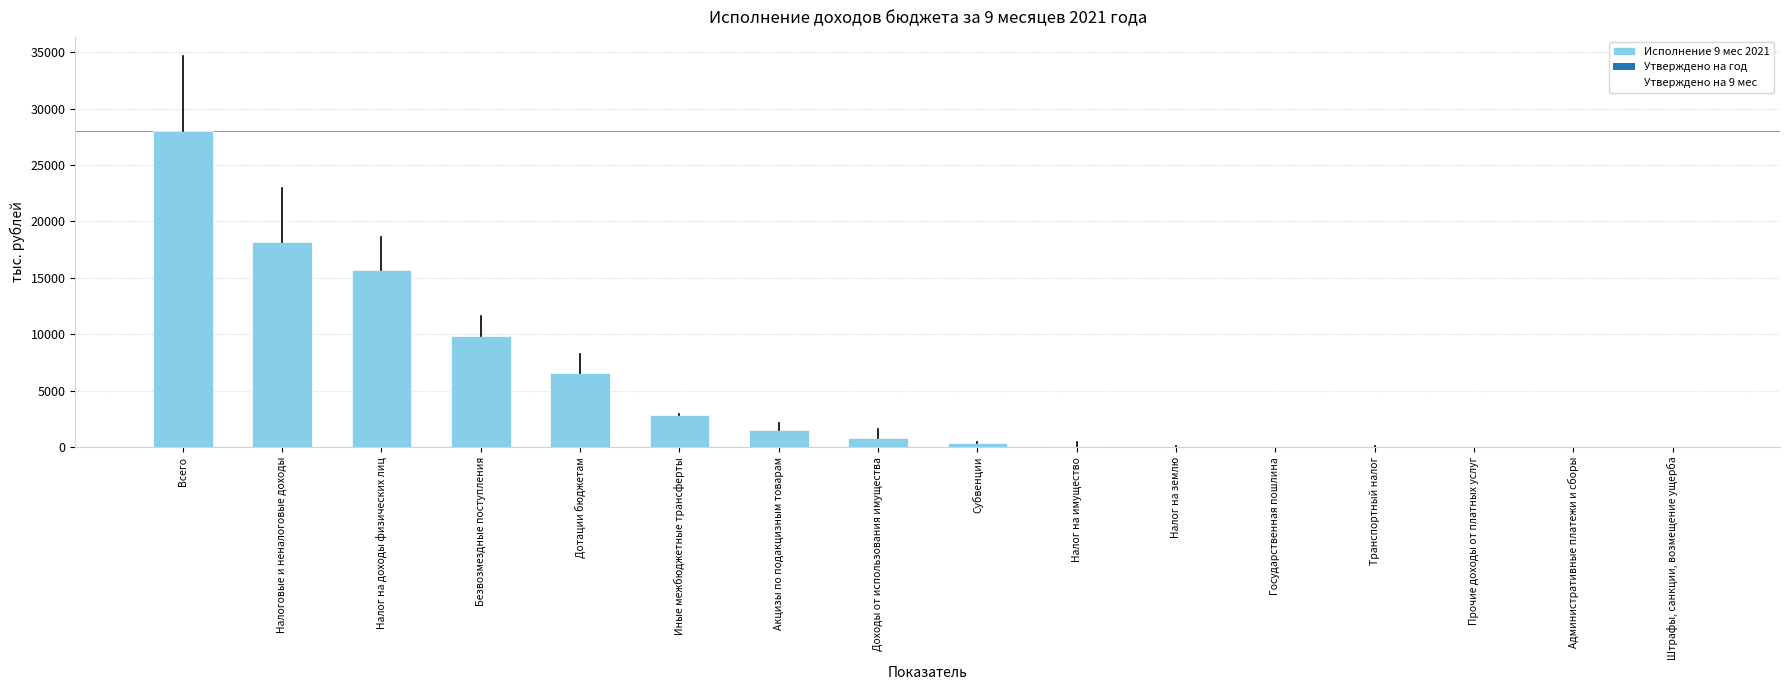

Where is the data nearest to the value 14007?

Налог на доходы физических лиц